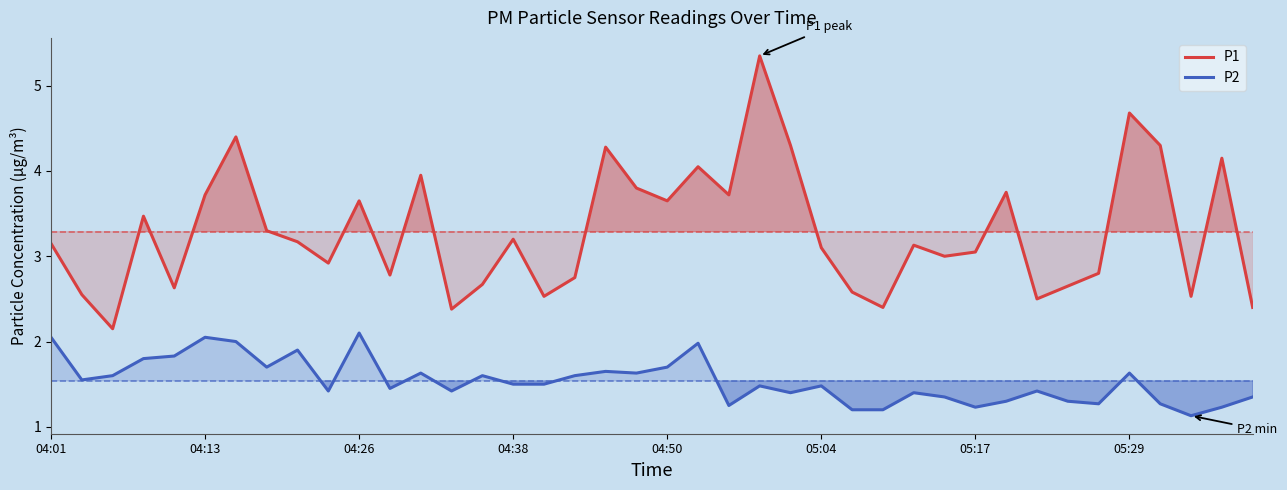

Is the value of P2 at 05:04 greater than the value of P1 at 04:50?

No